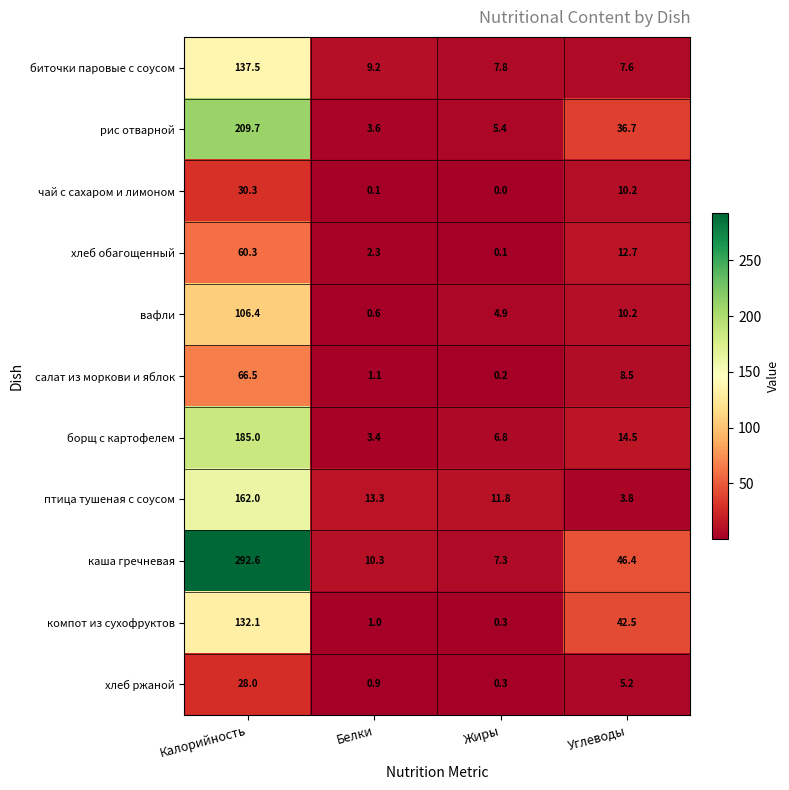

List the labels in order of биточки паровые с соусом value, smallest first.

Углеводы, Жиры, Белки, Калорийность